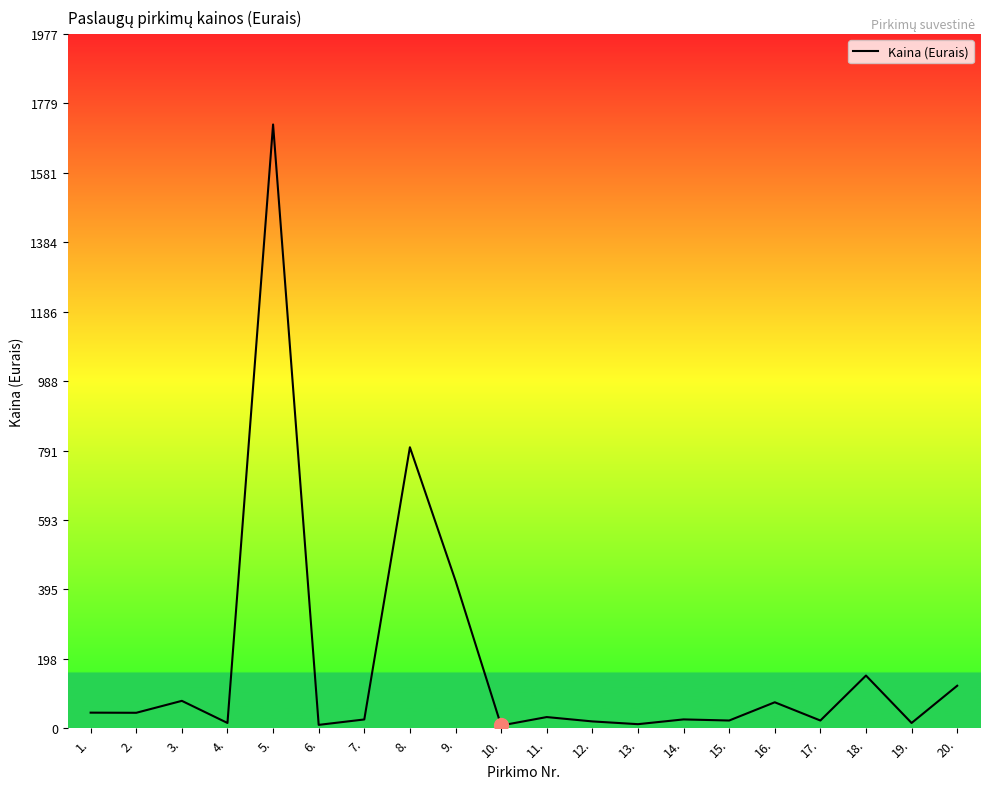

Is it true that the value at 20. is 121.0?

True